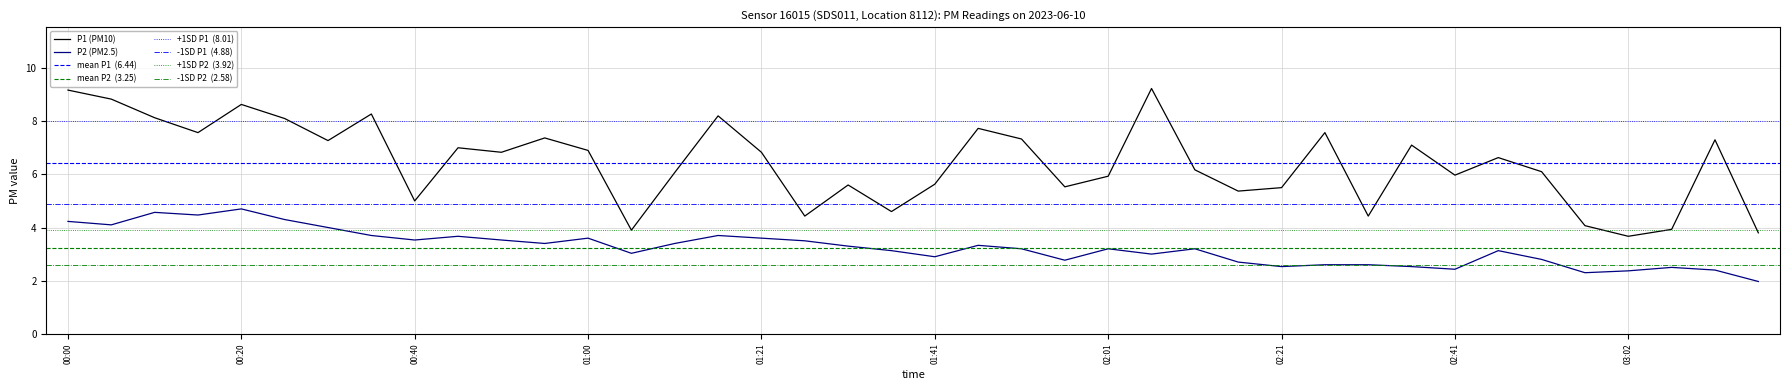

Reading right to left, what are all the values shown in this chart?

P1: 3.8	7.3	3.9	3.7	4.1	6.1	6.6	6.0	7.1	4.4	7.6	5.5	5.4	6.2	9.2	5.9	5.5	7.3	7.7	5.6	4.6	5.6	4.4	6.8	8.2	6.1	3.9	6.9	7.4	6.8	7.0	5.0	8.3	7.3	8.1	8.6	7.6	8.1	8.8	9.2
P2: 2.0	2.4	2.5	2.4	2.3	2.8	3.1	2.4	2.5	2.6	2.6	2.5	2.7	3.2	3.0	3.2	2.8	3.2	3.3	2.9	3.1	3.3	3.5	3.6	3.7	3.4	3.0	3.6	3.4	3.5	3.7	3.5	3.7	4.0	4.3	4.7	4.5	4.6	4.1	4.2